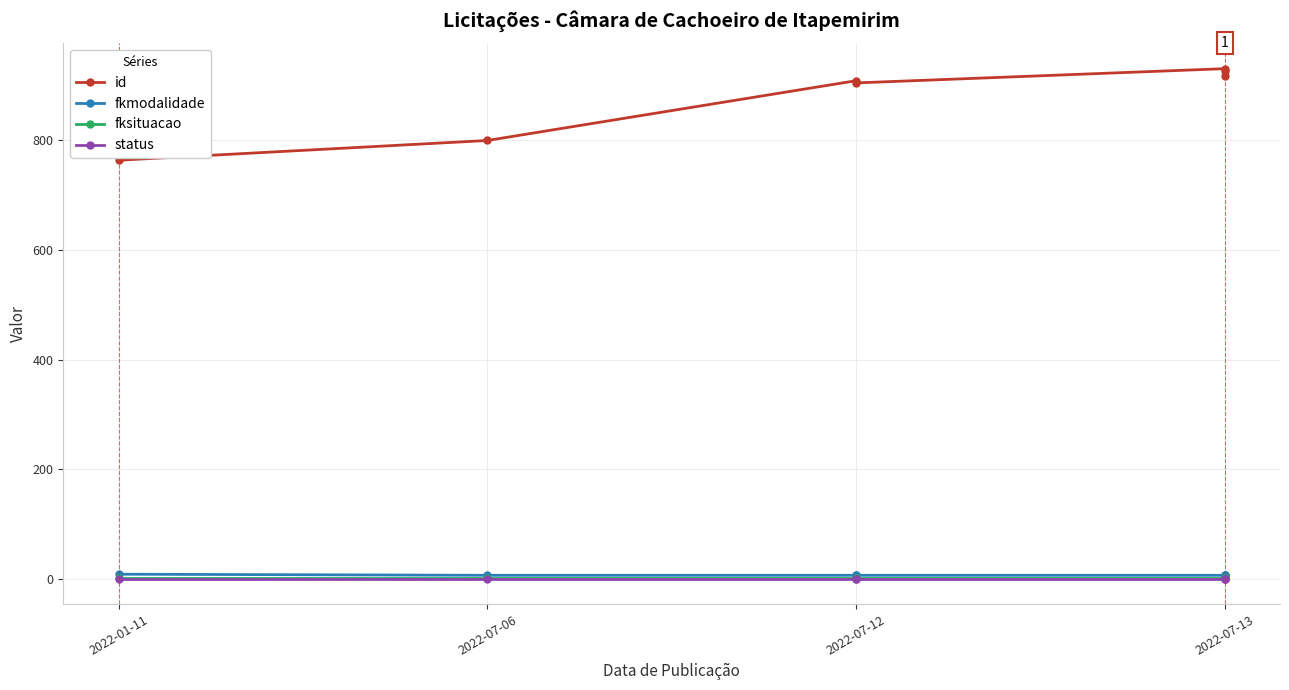

List the series in order of their peak value, lowest first.

status, fksituacao, fkmodalidade, id